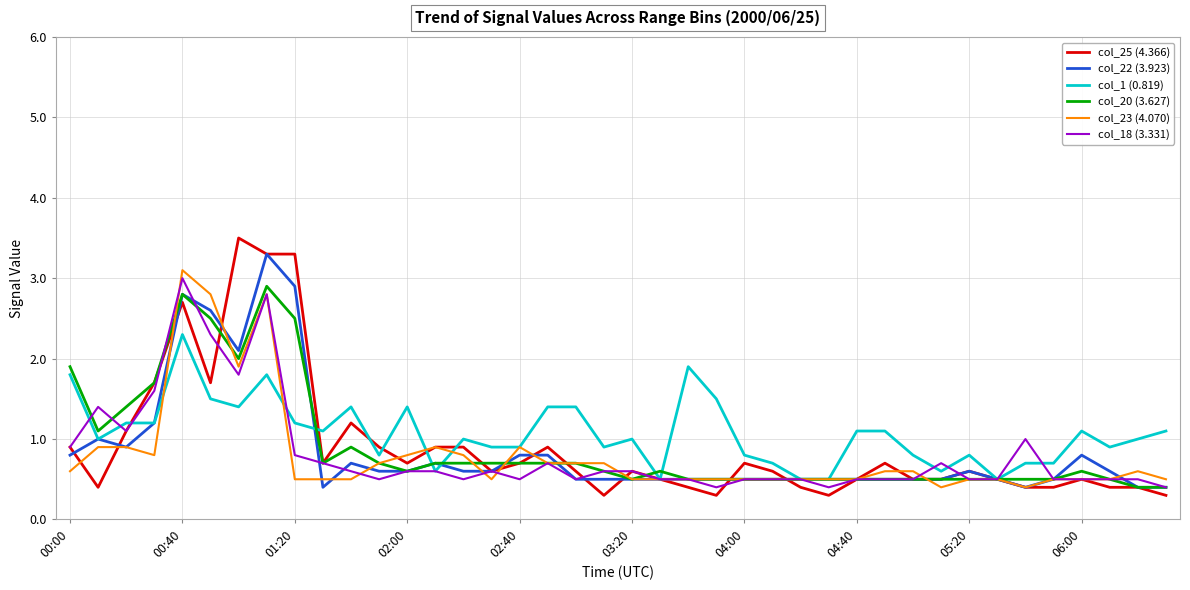

Which series has the largest range (max minus min)?

col_25 (4.366)